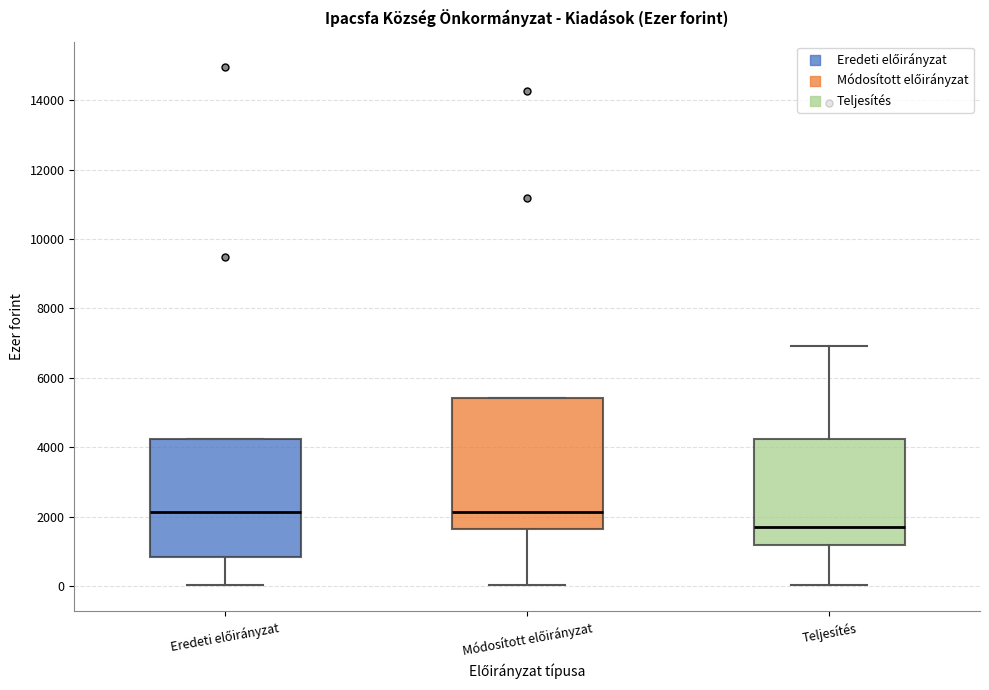

Where does the lower whisker of the box for Módosított előirányzat end on the y-axis? The values are not printed on the chart, so give them approximately, as read against the axis.

0